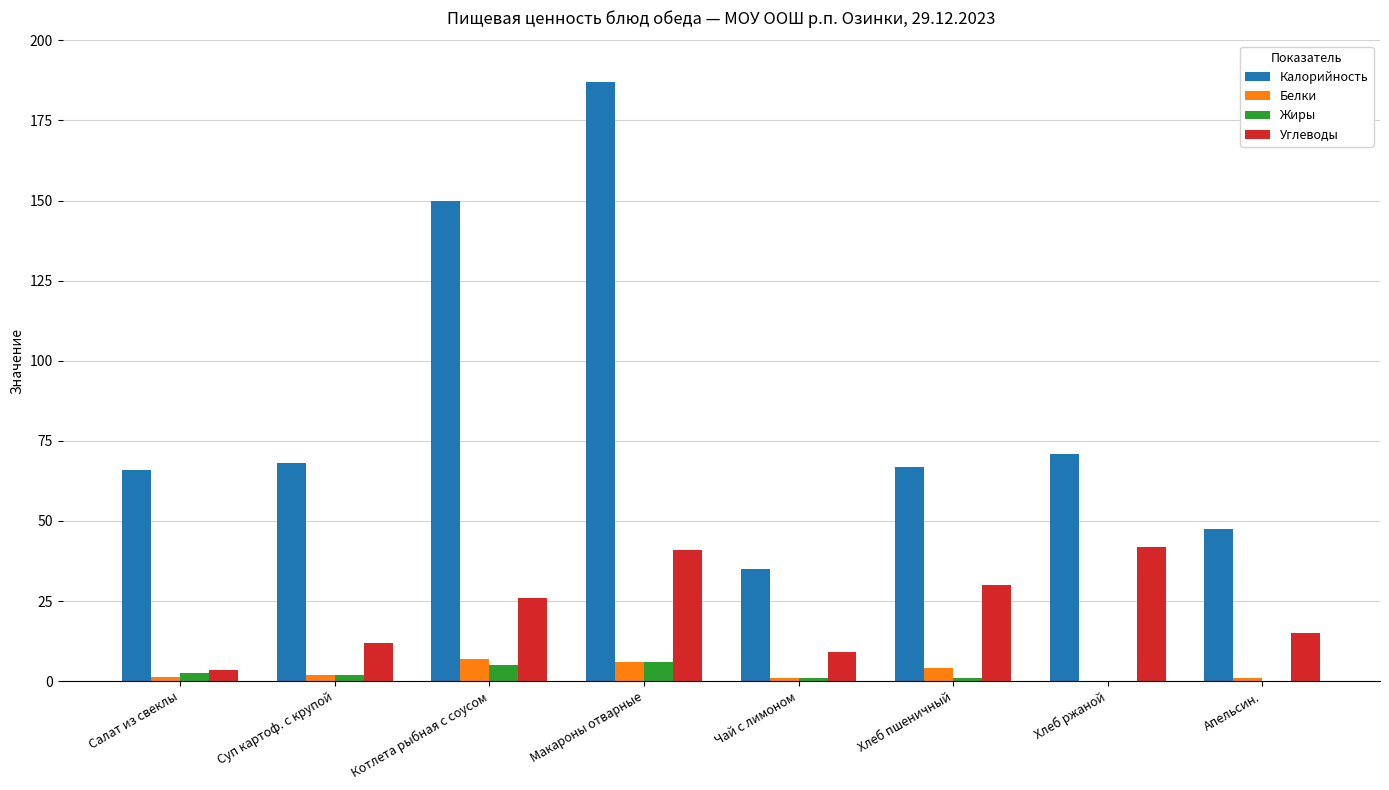

Is the value of Углеводы at Макароны отварные greater than the value of Жиры at Котлета рыбная с соусом?

Yes